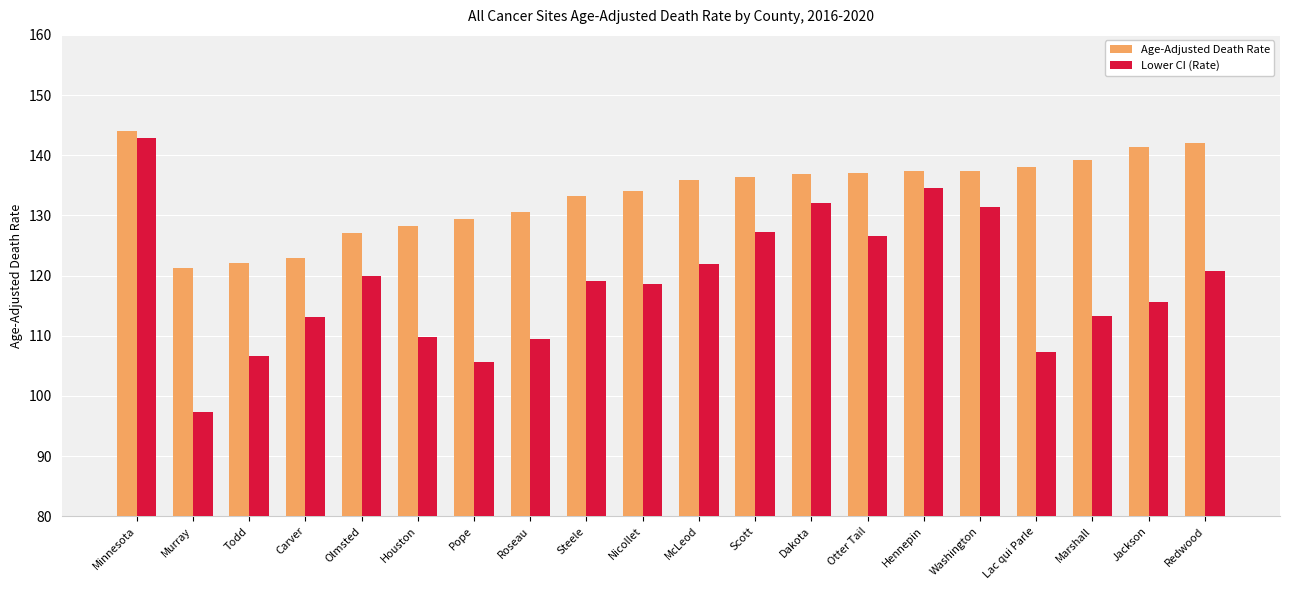

Rank the series by their maximum value, from lowest to highest.

Lower CI (Rate), Age-Adjusted Death Rate